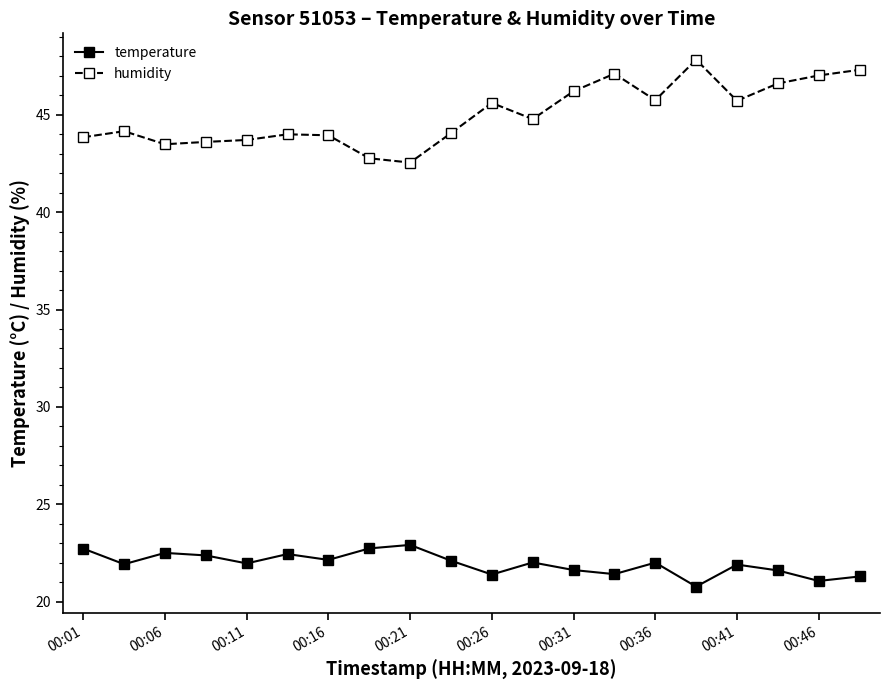

True or false: humidity has more than 0 interior local peaks.

True